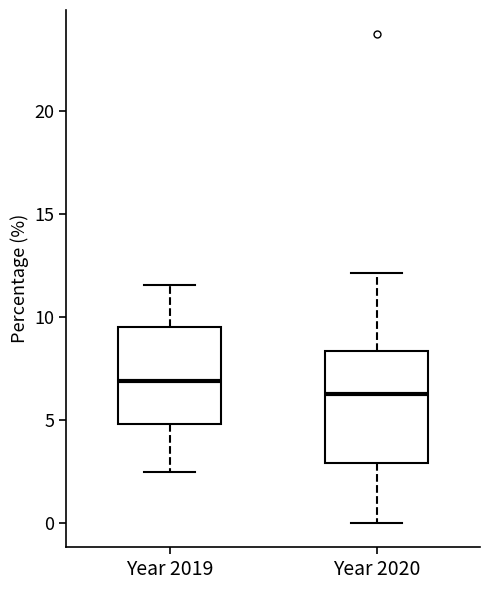

Which box's median line is the lowest?

Year 2020